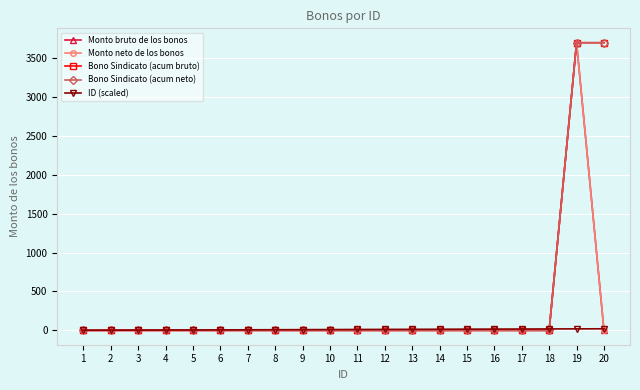

The Bono Sindicato (acum neto) series shows 0 at 14. True or false?

True